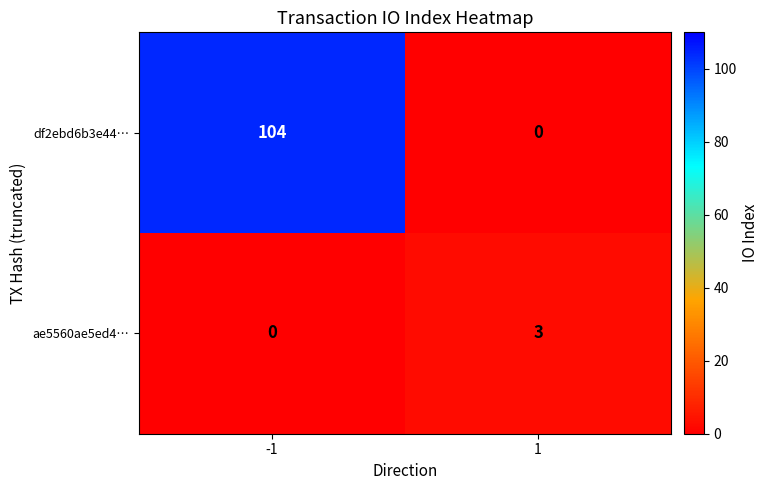

What is the difference between the maximum and minimum values in the df2ebd6b3e44… series?

104